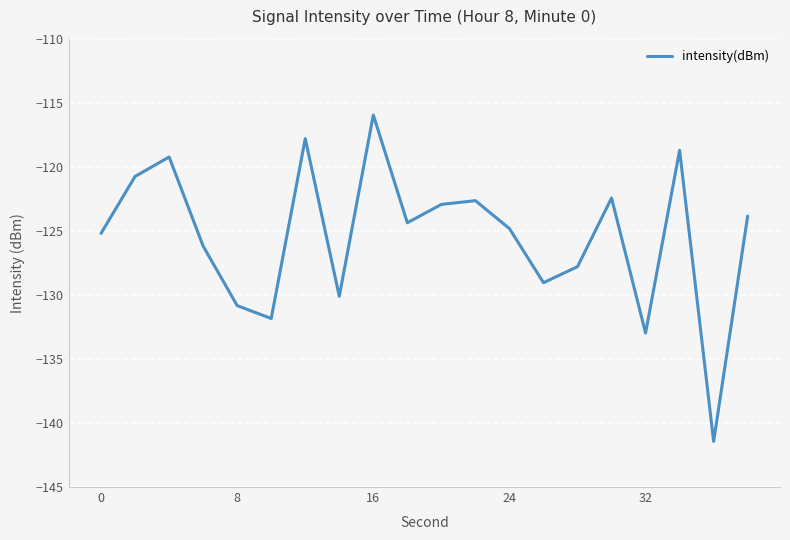

What is the greatest value displayed?

-116.0